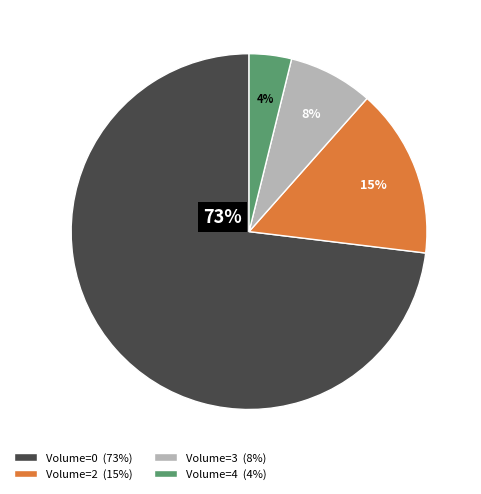

What percentage is the 4 slice, to the nearest percent?

4%